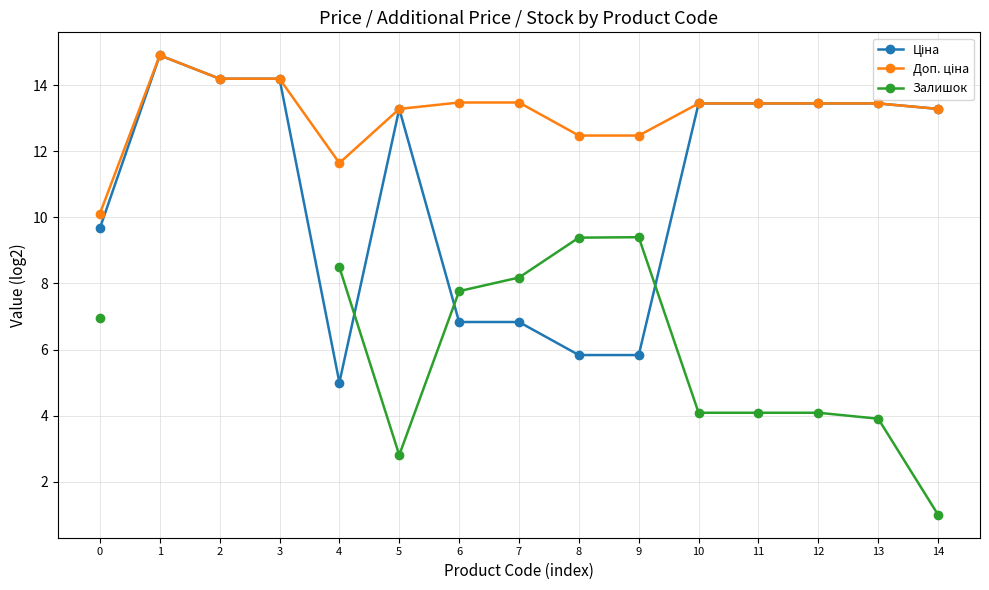

How many values in the Залишок series are below 4?

3